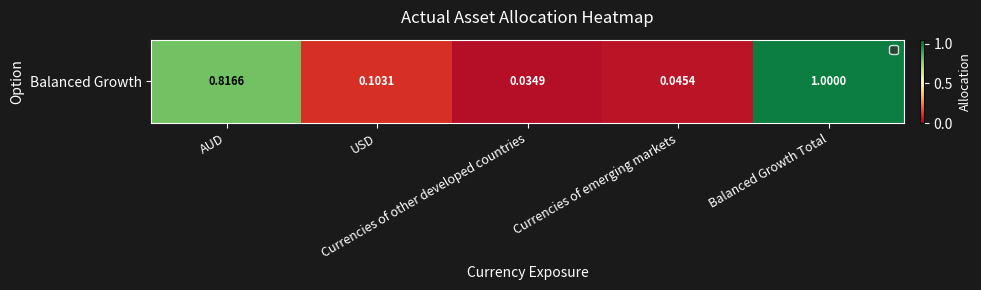

List the labels in order of value, smallest first.

Currencies of other developed countries, Currencies of emerging markets, USD, AUD, Balanced Growth Total